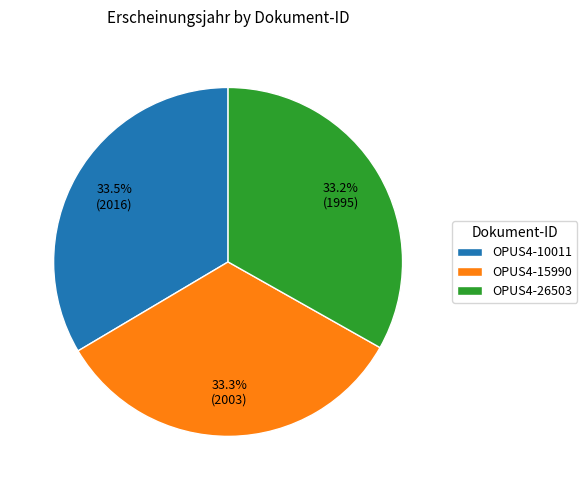

To the nearest percent, what percentage of the pie is OPUS4-26503?

33%